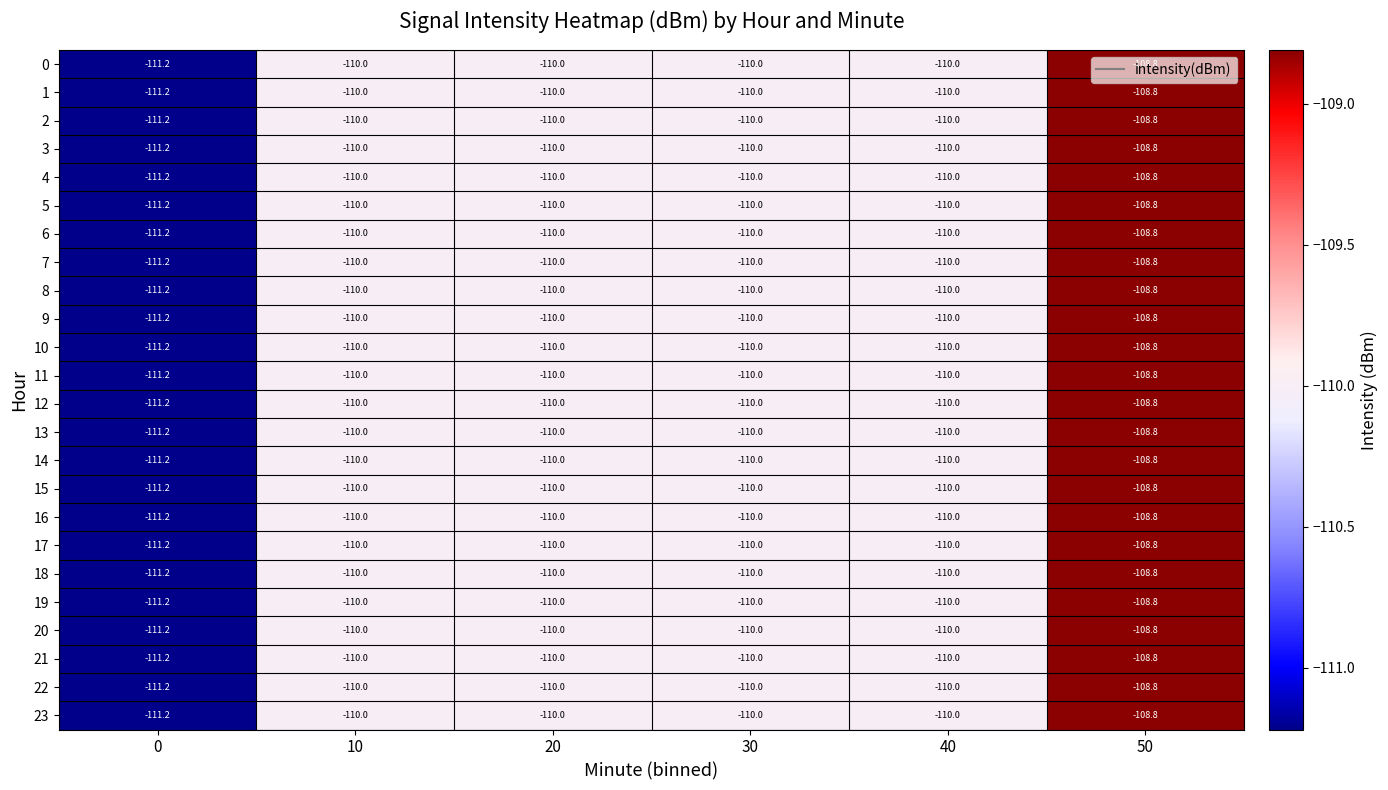

The 3 series shows -32.5 at 50. True or false?

False